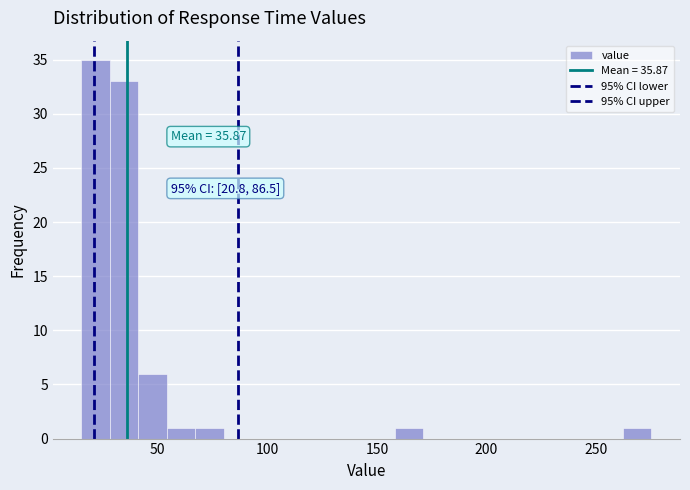

Around what value on the x-axis is the tallest bar? Give the approximate position of its centre, as read against the axis.

20